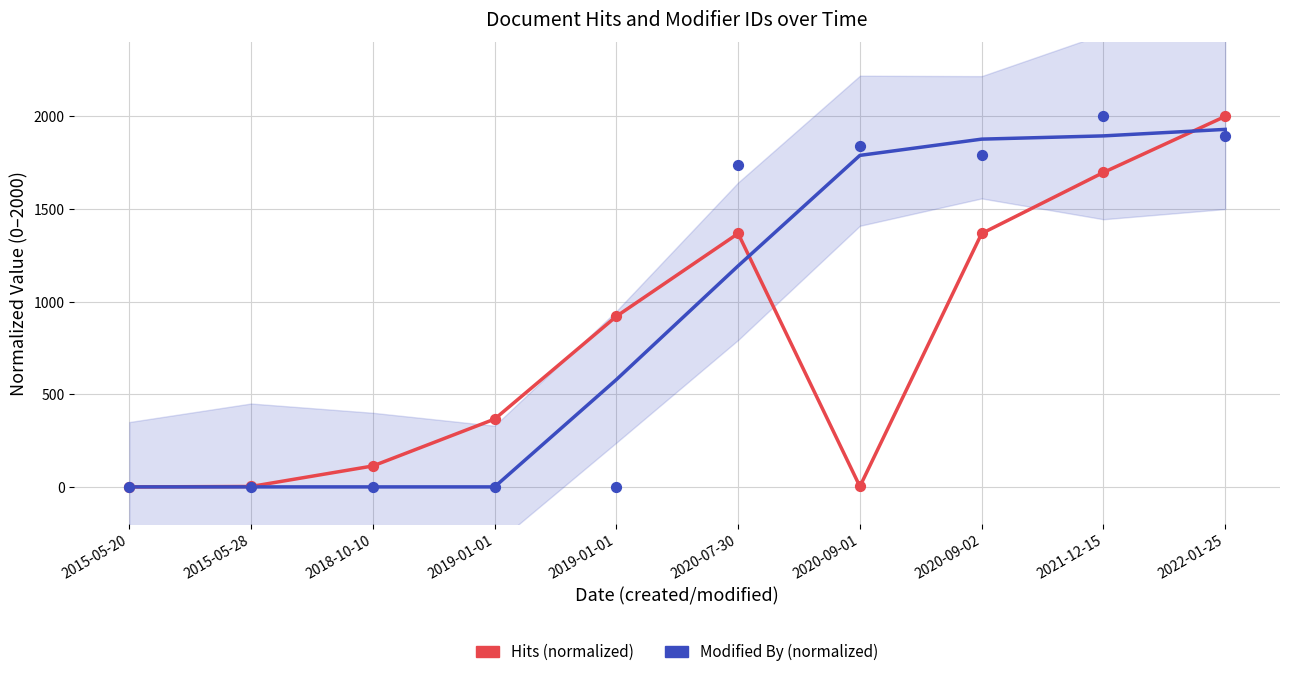

In the Hits (normalized) series, what Y value is closest to 1000?

920.6